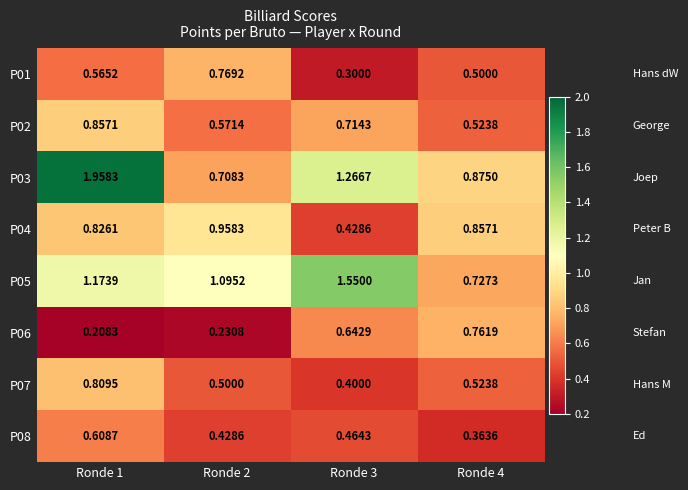

Is the value of P04 at Ronde 1 greater than the value of P05 at Ronde 2?

No